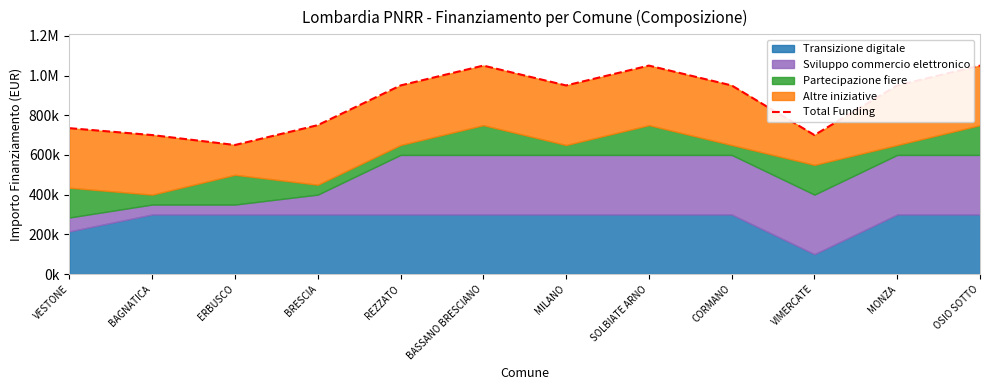

How many points are lower than both their immediate neighbors (excluding endpoints)?

3